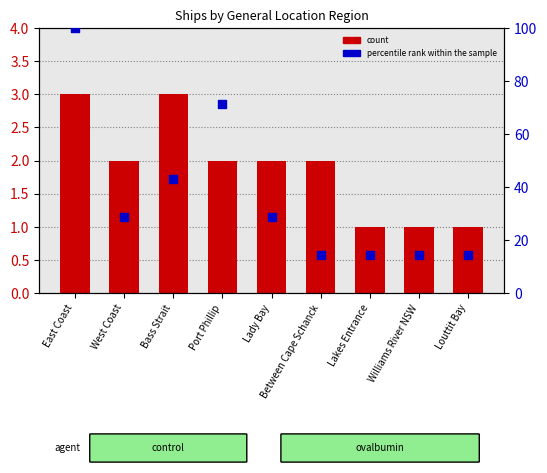

At which category is the sum across all series the highest?

East Coast